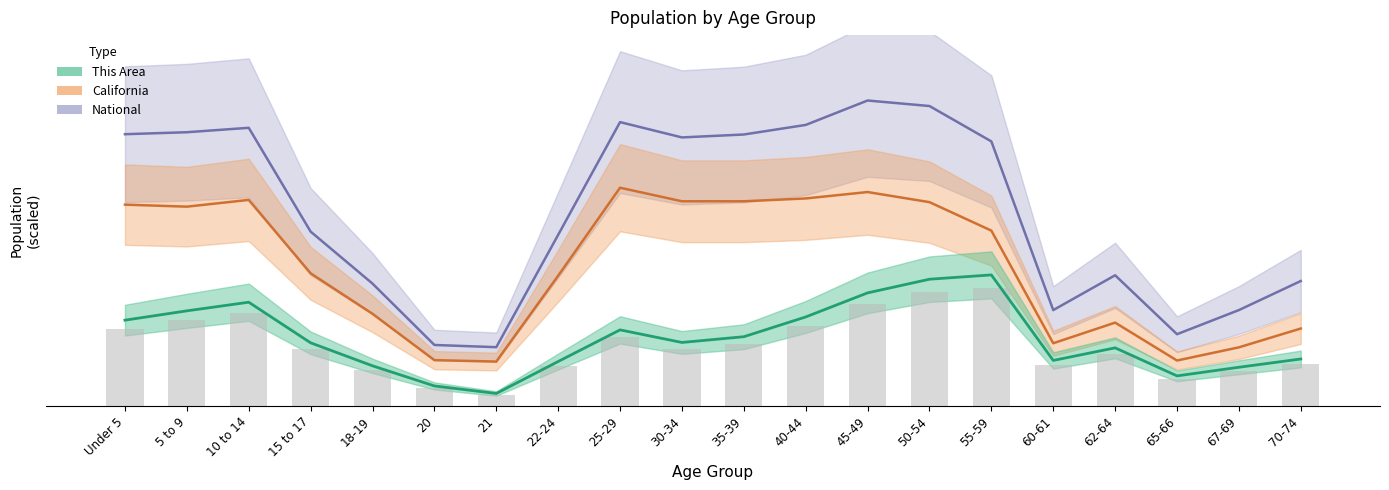

What are all the series names shown in the legend?

This Area, California, National